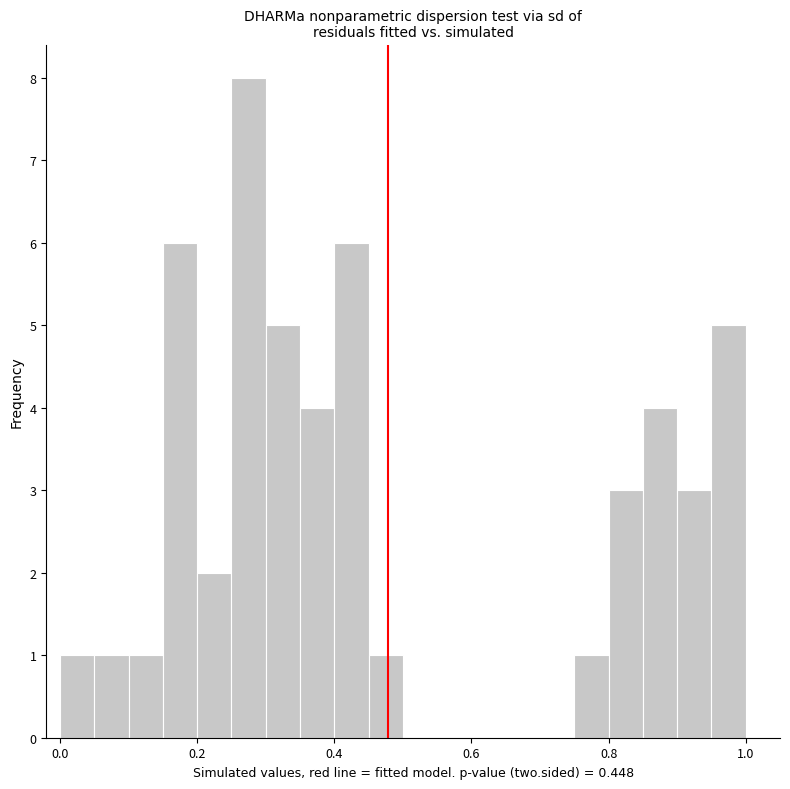

Read against the x-axis, roughly where is the centre of the tallest bar?

0.28